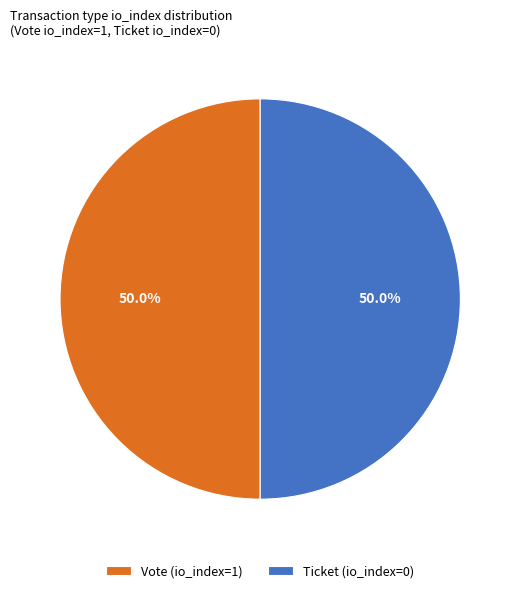

What is the ratio of the value at Vote (io_index=1) to the value at Ticket (io_index=0)?

1.0